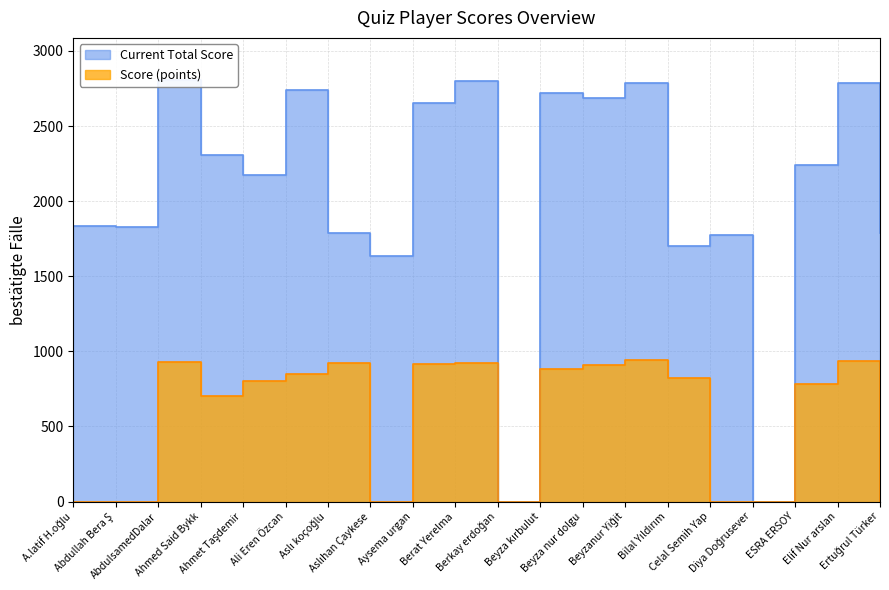

Where is Current Total Score nearest to the value 1403?

Aslıhan Çaykese